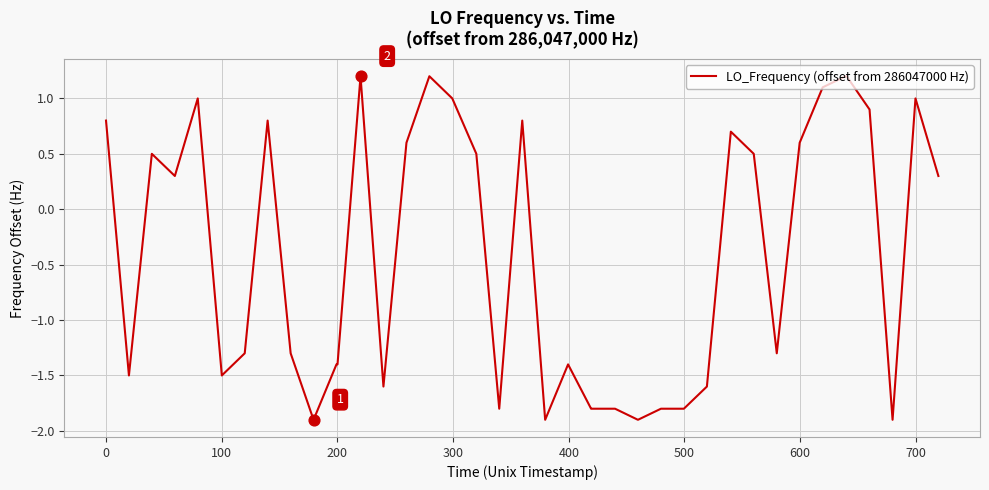

What is the smallest value displayed?

-1.9